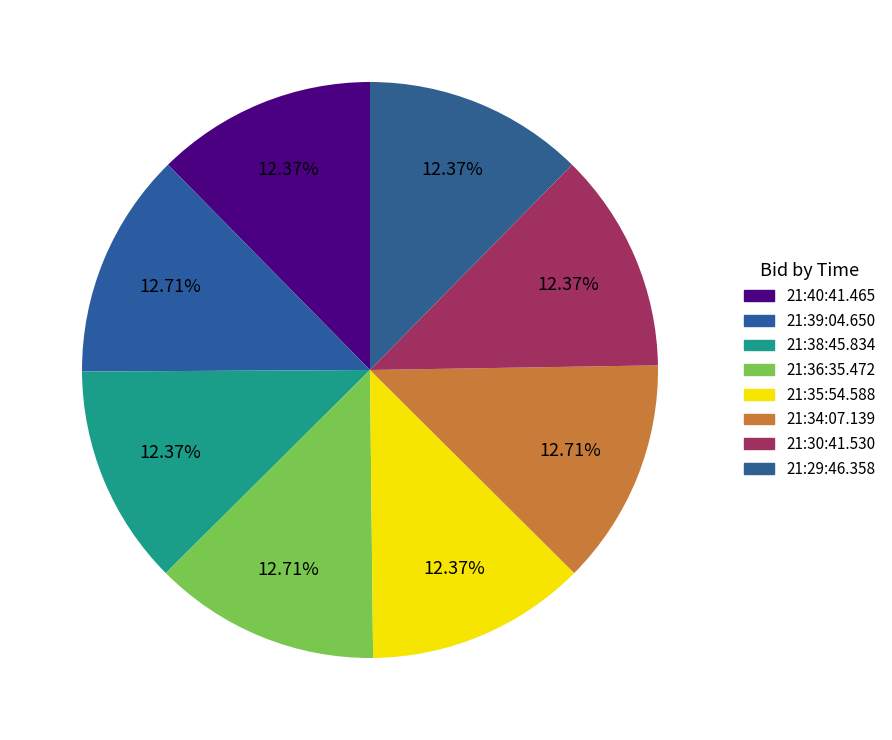

To the nearest percent, what is the average slice percentage?

12%